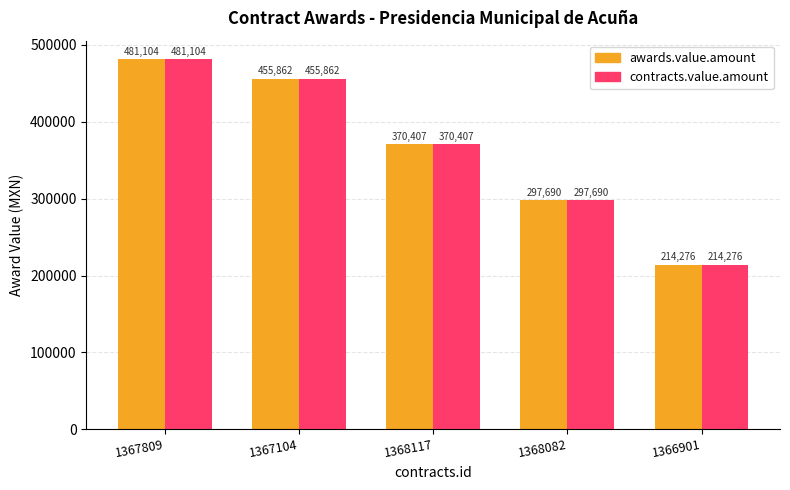

At which label does contracts.value.amount first exceed 370407?

1367809